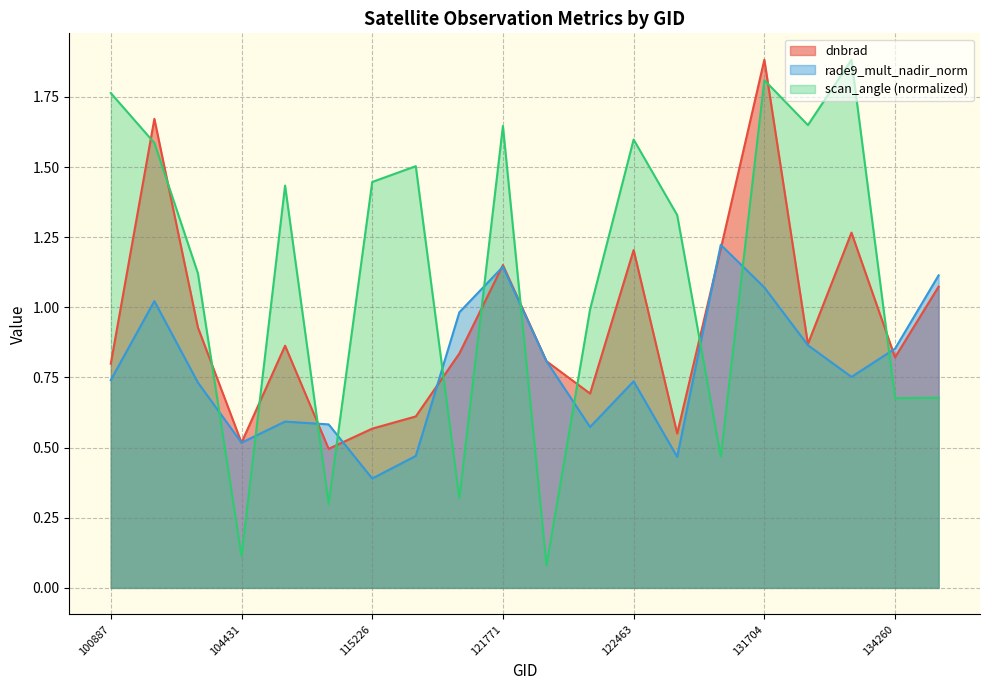

Reading left to right, list all the values displayed in this chart.

dnbrad: 100887=0.8	102751=1.7	104315=0.9	104431=0.5	109184=0.9	109895=0.5	115226=0.6	115464=0.6	121249=0.8	121771=1.2	122118=0.8	122289=0.7	122463=1.2	122837=0.6	123011=1.2	131704=1.9	132798=0.9	133701=1.3	134260=0.8	137268=1.1
rade9_mult_nadir_norm: 100887=0.7	102751=1.0	104315=0.7	104431=0.5	109184=0.6	109895=0.6	115226=0.4	115464=0.5	121249=1.0	121771=1.1	122118=0.8	122289=0.6	122463=0.7	122837=0.5	123011=1.2	131704=1.1	132798=0.9	133701=0.8	134260=0.9	137268=1.1
scan_angle: 100887=1.8	102751=1.6	104315=1.1	104431=0.1	109184=1.4	109895=0.3	115226=1.4	115464=1.5	121249=0.3	121771=1.6	122118=0.1	122289=1.0	122463=1.6	122837=1.3	123011=0.5	131704=1.8	132798=1.6	133701=1.9	134260=0.7	137268=0.7